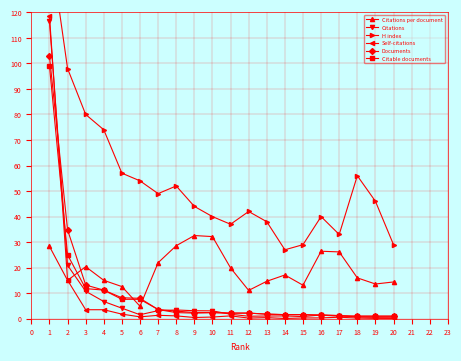

At which category does Citations per document reach its first local peak?

3